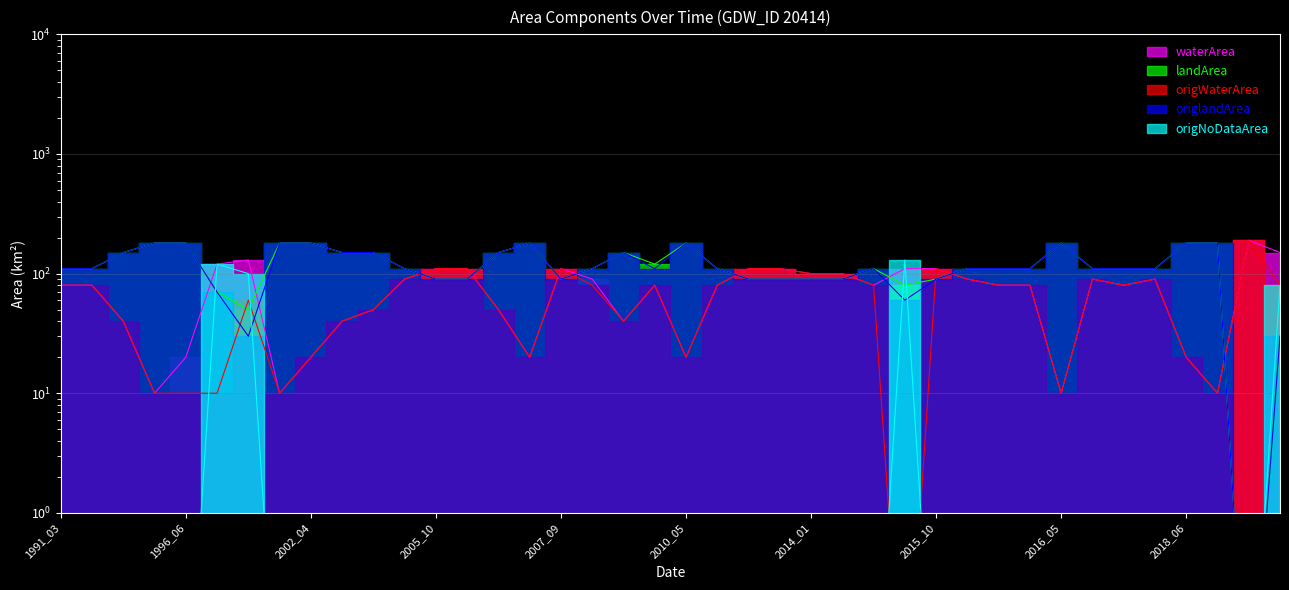

In landArea, how many points are lower than both neighbors (excluding endpoints)?

5